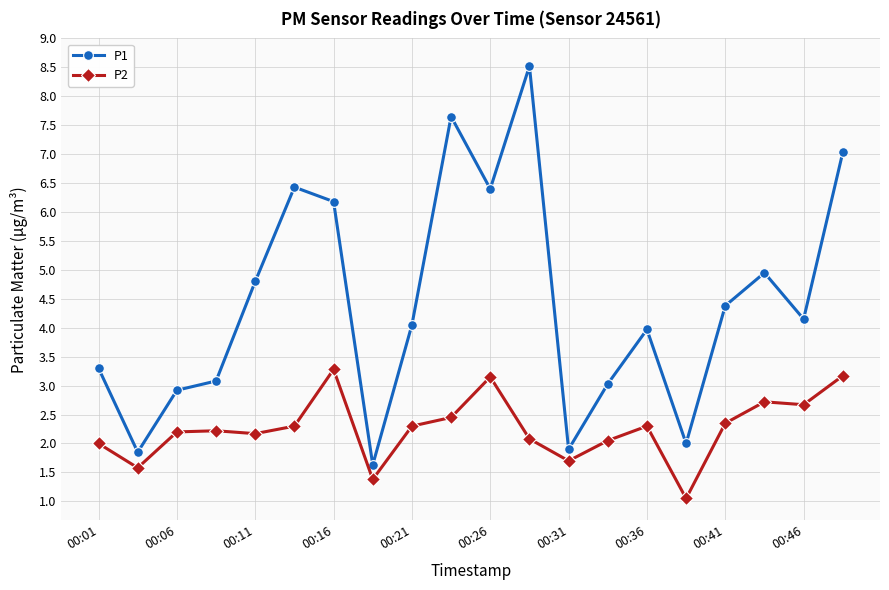

Which series has the largest total across all categories?

P1